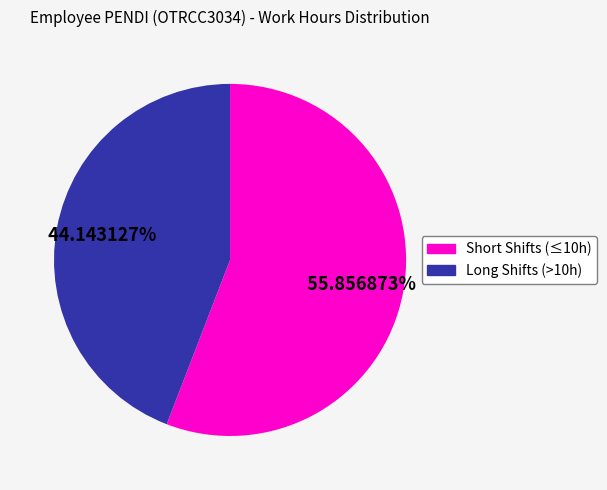

Is there any slice that represents more than half of the pie?

Yes